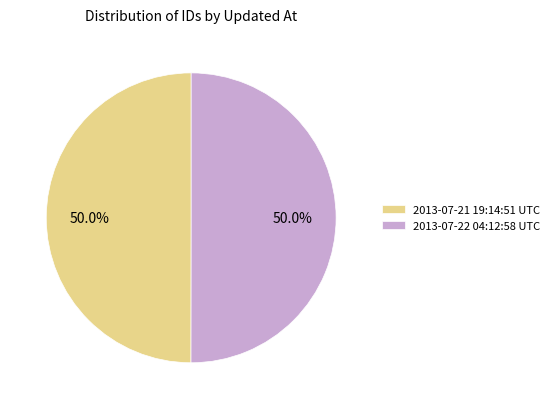

What percentage is the 2013-07-21 19:14:51 UTC slice, to the nearest percent?

50%